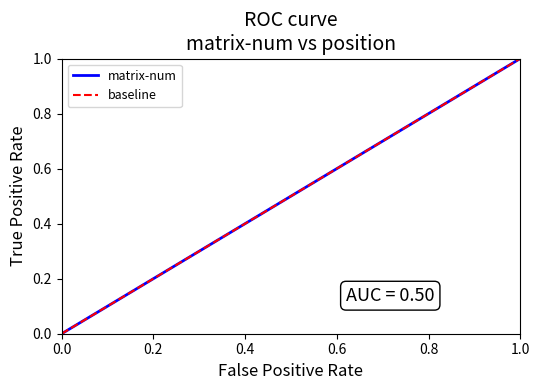

The matrix-num series shows 0.4 at 1.0. True or false?

False